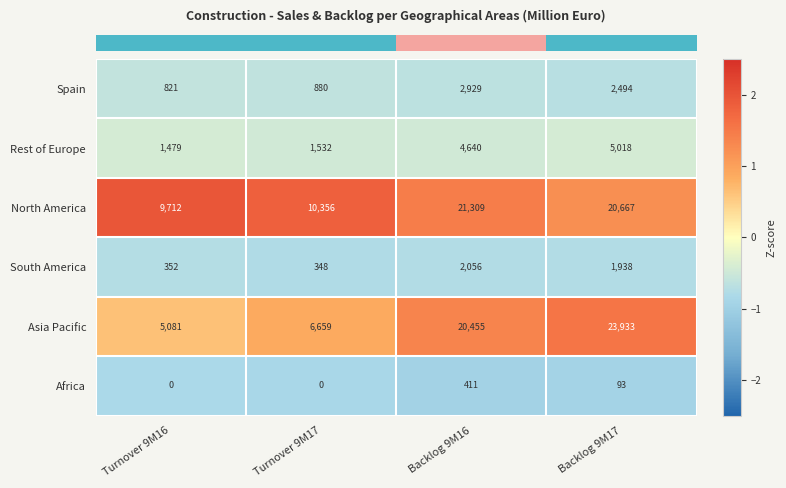

At which category does the chart reach its peak across all series?

Backlog 9M17